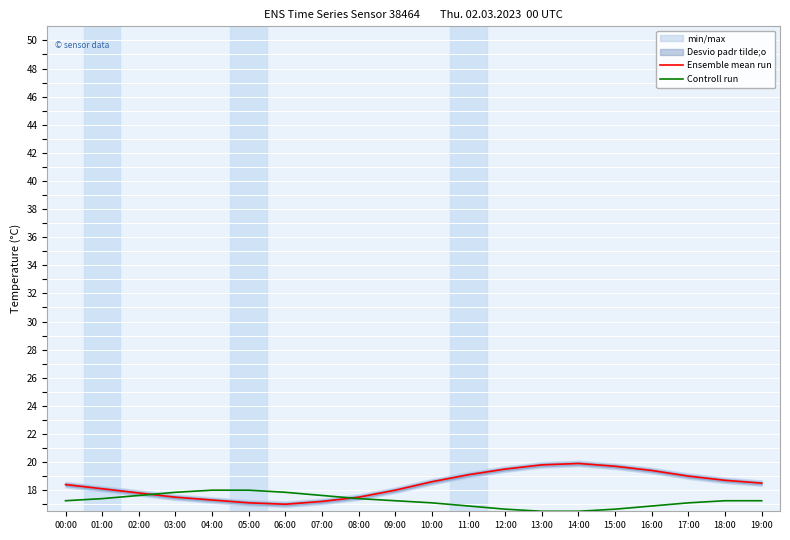

At which category does Ensemble mean run reach its first local peak?

14:00